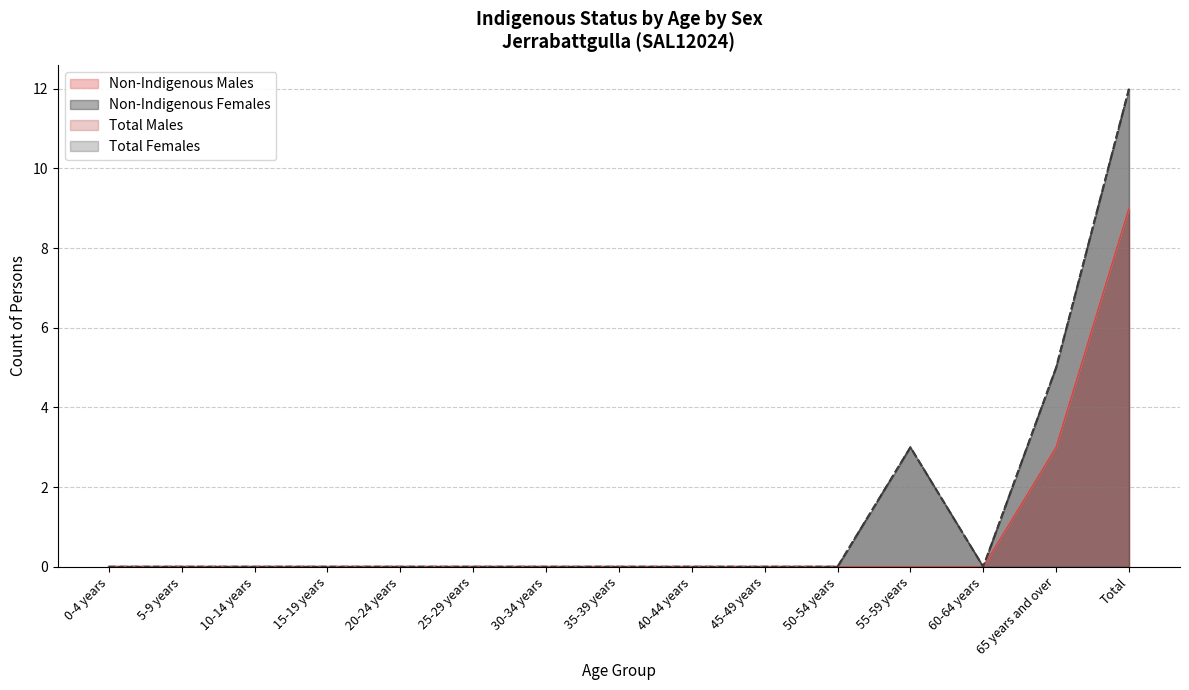

Reading left to right, list all the values displayed in this chart.

Non-Indigenous Males: 0-4 years=0	5-9 years=0	10-14 years=0	15-19 years=0	20-24 years=0	25-29 years=0	30-34 years=0	35-39 years=0	40-44 years=0	45-49 years=0	50-54 years=0	55-59 years=0	60-64 years=0	65 years and over=3	Total=9
Non-Indigenous Females: 0-4 years=0	5-9 years=0	10-14 years=0	15-19 years=0	20-24 years=0	25-29 years=0	30-34 years=0	35-39 years=0	40-44 years=0	45-49 years=0	50-54 years=0	55-59 years=3	60-64 years=0	65 years and over=5	Total=12
Total Males: 0-4 years=0	5-9 years=0	10-14 years=0	15-19 years=0	20-24 years=0	25-29 years=0	30-34 years=0	35-39 years=0	40-44 years=0	45-49 years=0	50-54 years=0	55-59 years=0	60-64 years=0	65 years and over=3	Total=9
Total Females: 0-4 years=0	5-9 years=0	10-14 years=0	15-19 years=0	20-24 years=0	25-29 years=0	30-34 years=0	35-39 years=0	40-44 years=0	45-49 years=0	50-54 years=0	55-59 years=3	60-64 years=0	65 years and over=5	Total=12